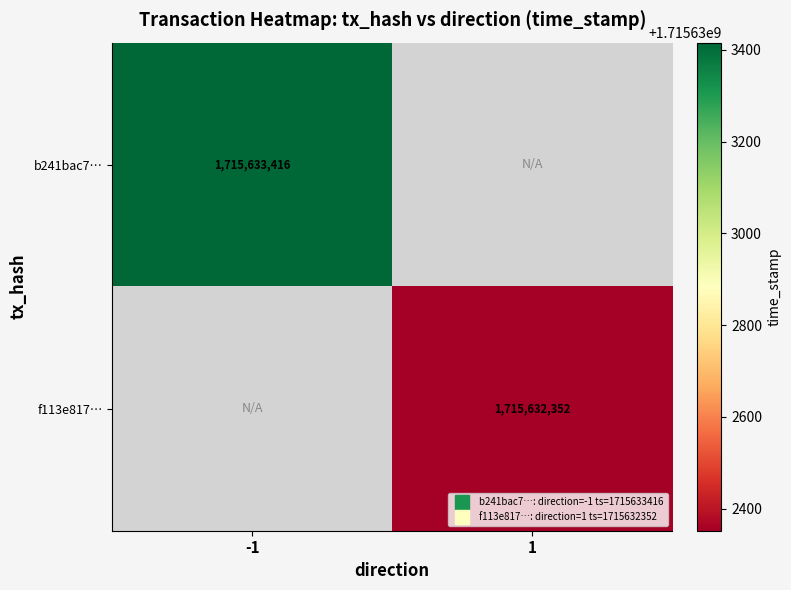

Which has a higher value, 1 or -1?

-1